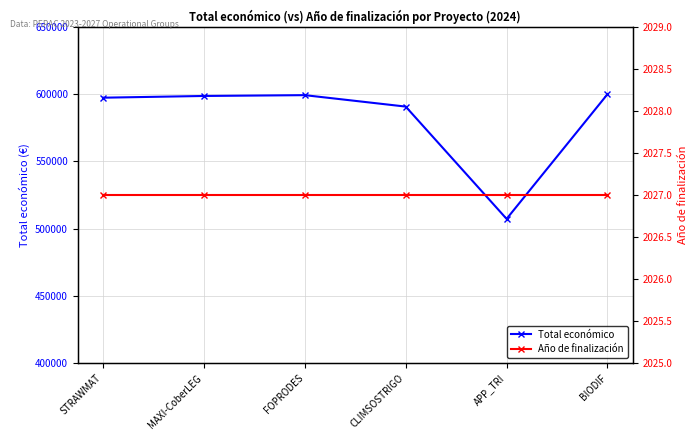

At which category is the sum across all series the highest?

BIODIF